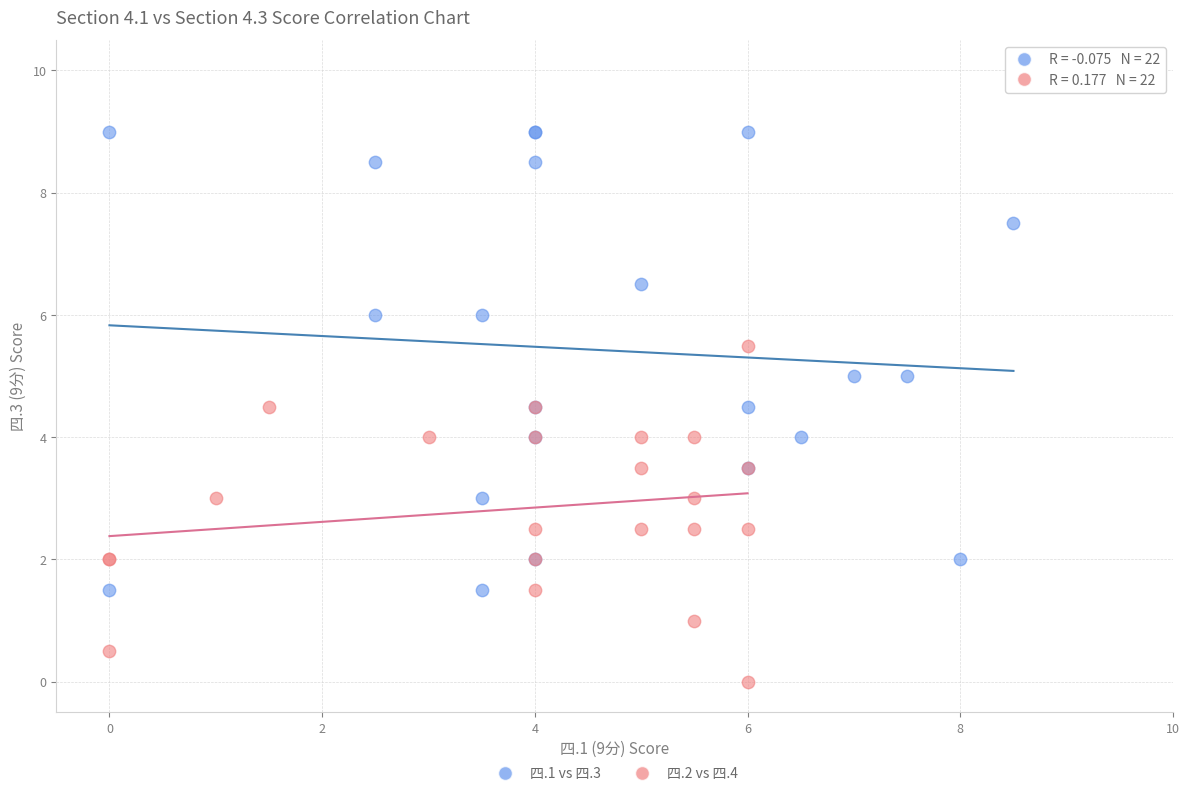

Which series has the largest Y range (max minus min)?

四.1 vs 四.3